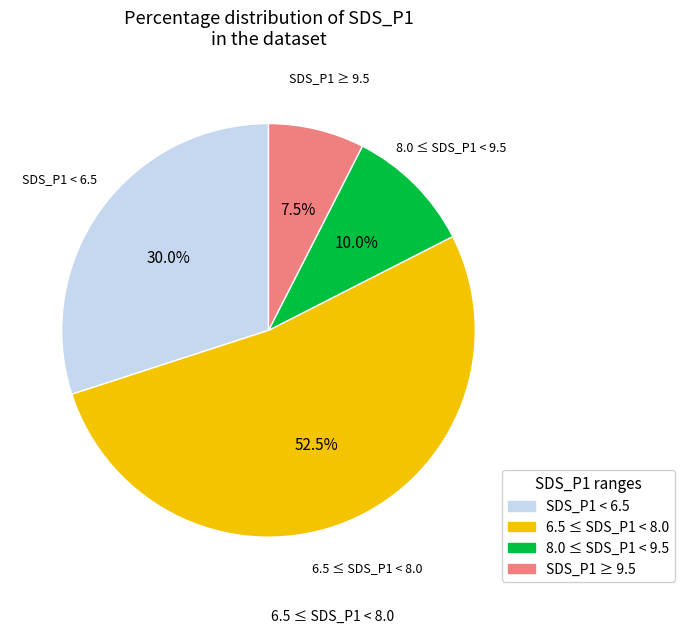

Is there a majority slice in this chart?

Yes